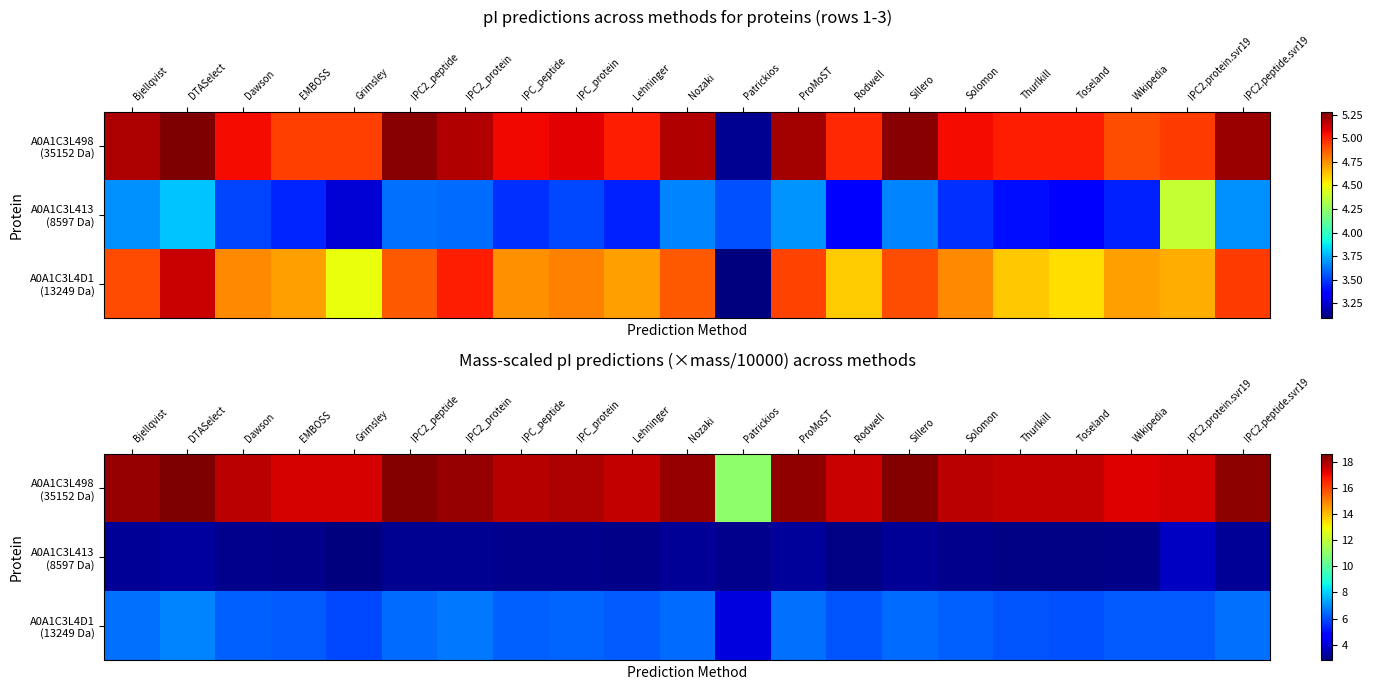

What is the maximum value for A0A1C3L4D1 (13249 Da)?

6.8